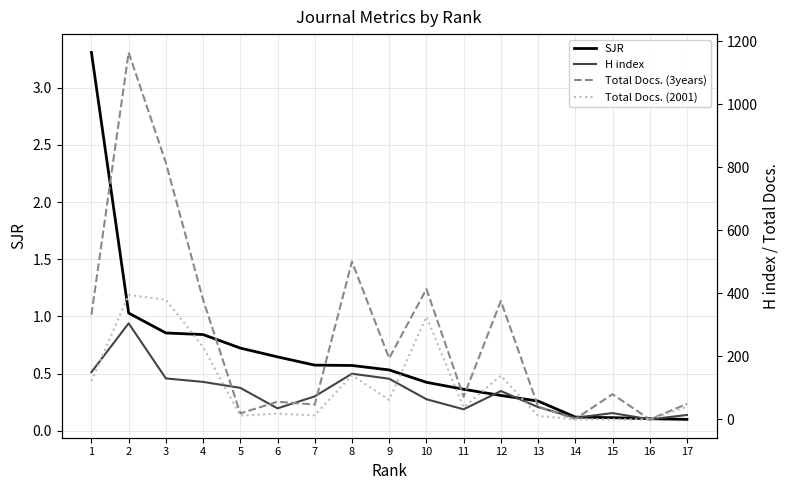

At which category is the sum across all series the highest?

2